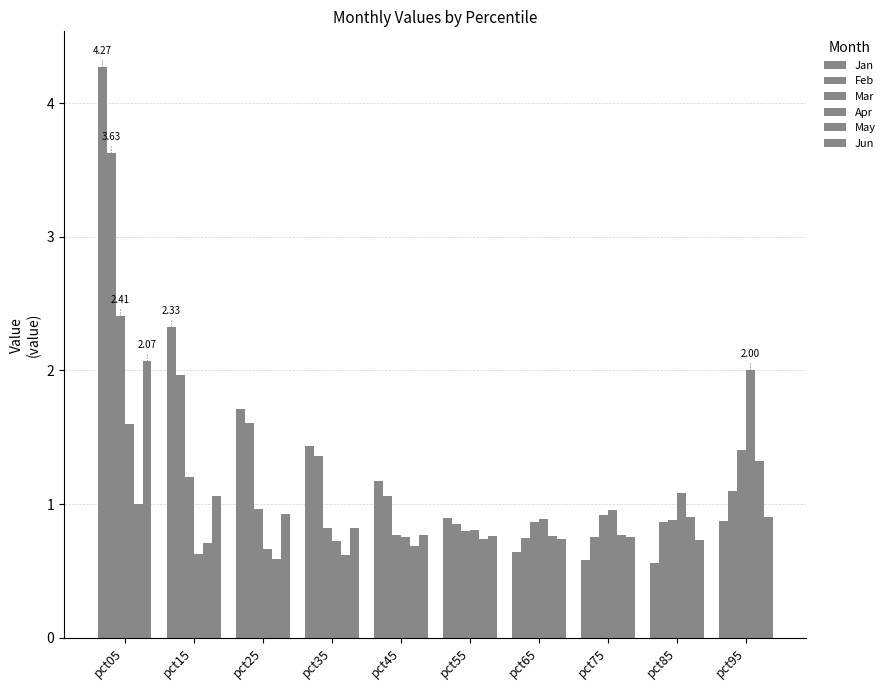

Reading right to left, transcribe all the data shown in this chart.

Jan: pct95=0.9	pct85=0.6	pct75=0.6	pct65=0.6	pct55=0.9	pct45=1.2	pct35=1.4	pct25=1.7	pct15=2.3	pct05=4.3
Feb: pct95=1.1	pct85=0.9	pct75=0.8	pct65=0.7	pct55=0.8	pct45=1.1	pct35=1.4	pct25=1.6	pct15=2.0	pct05=3.6
Mar: pct95=1.4	pct85=0.9	pct75=0.9	pct65=0.9	pct55=0.8	pct45=0.8	pct35=0.8	pct25=1.0	pct15=1.2	pct05=2.4
Apr: pct95=2.0	pct85=1.1	pct75=1.0	pct65=0.9	pct55=0.8	pct45=0.8	pct35=0.7	pct25=0.7	pct15=0.6	pct05=1.6
May: pct95=1.3	pct85=0.9	pct75=0.8	pct65=0.8	pct55=0.7	pct45=0.7	pct35=0.6	pct25=0.6	pct15=0.7	pct05=1.0
Jun: pct95=0.9	pct85=0.7	pct75=0.8	pct65=0.7	pct55=0.8	pct45=0.8	pct35=0.8	pct25=0.9	pct15=1.1	pct05=2.1